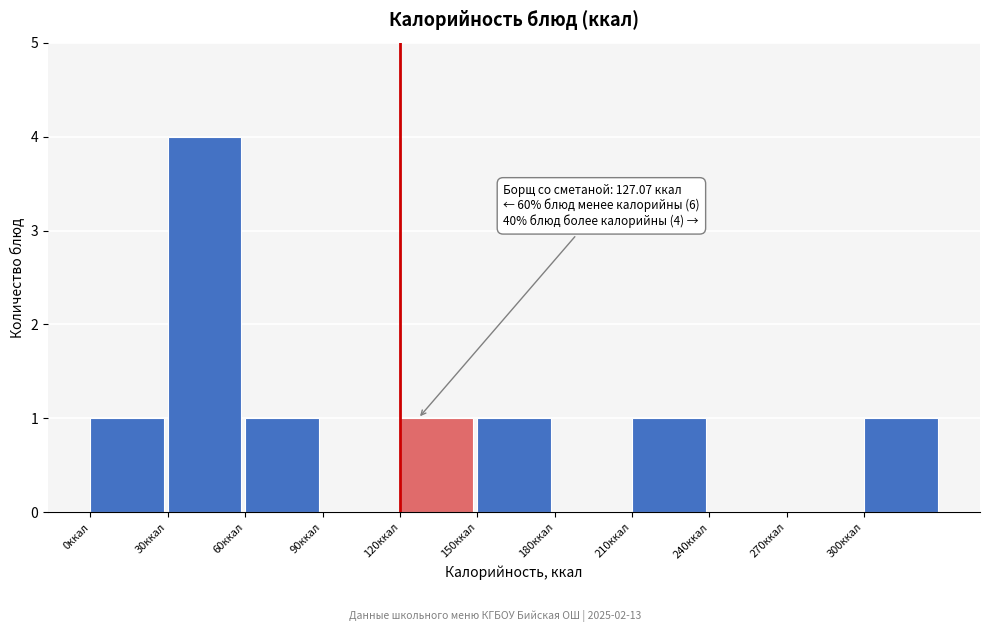

Which range on the x-axis has the tallest bar?

30 to 60